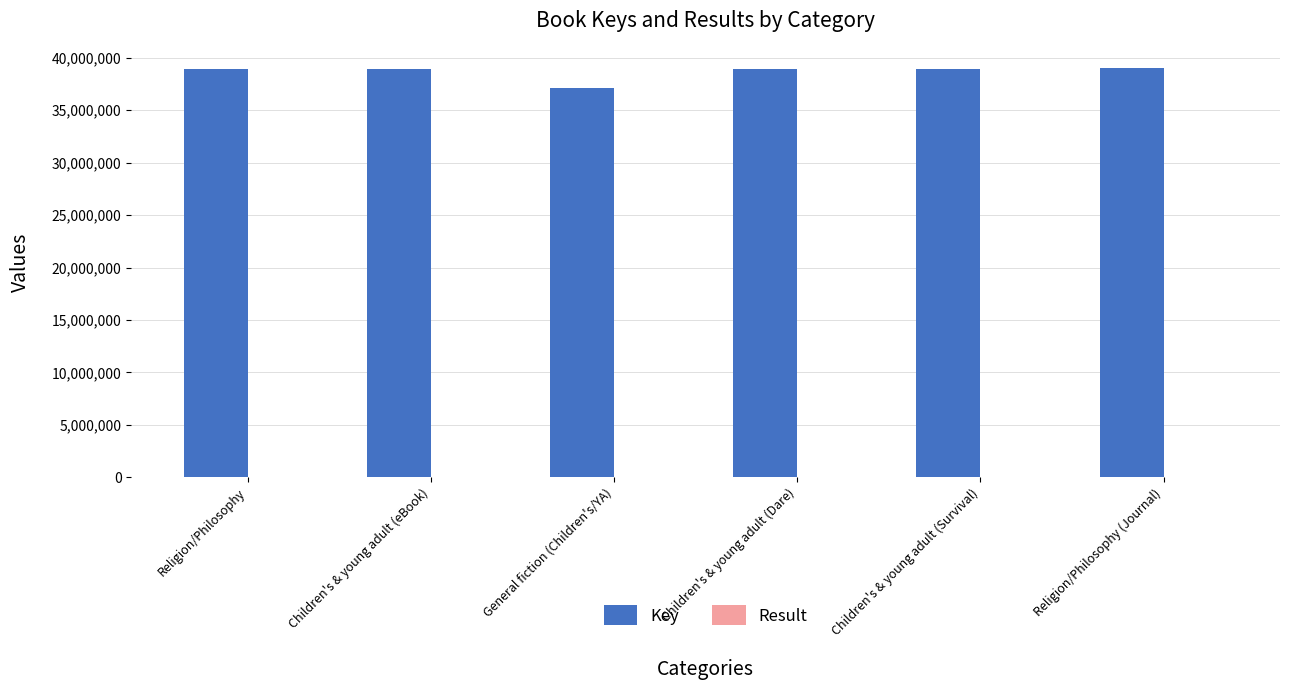

What is the greatest value displayed?

39001140